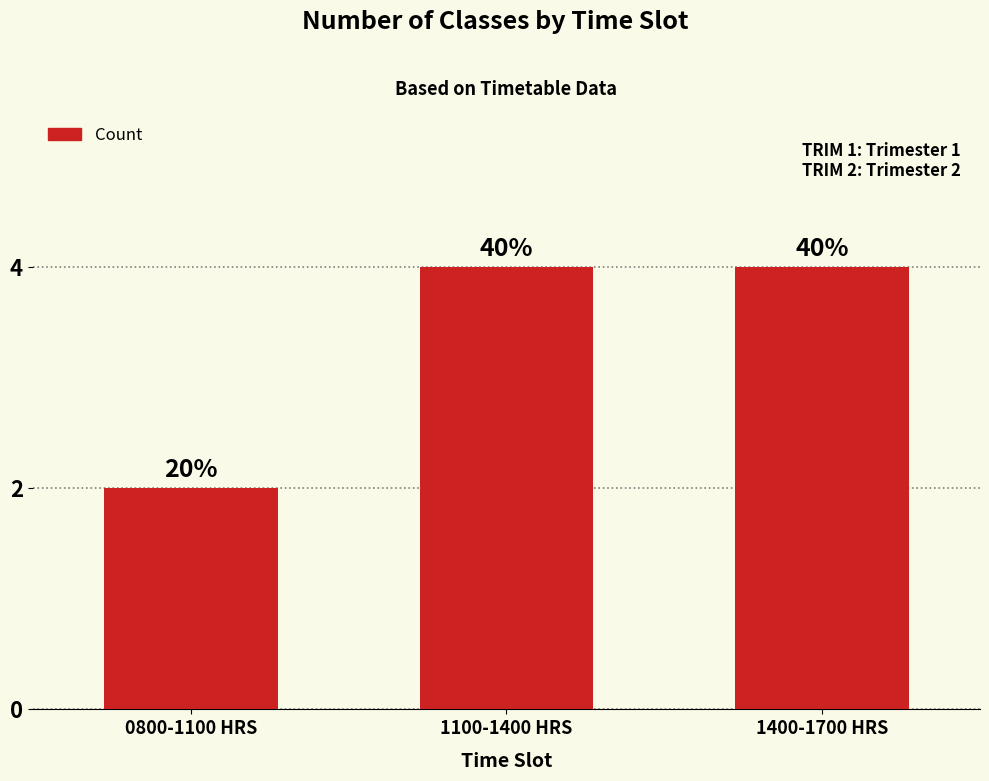

What is the sum of the values at 0800-1100 HRS and 1400-1700 HRS?

6